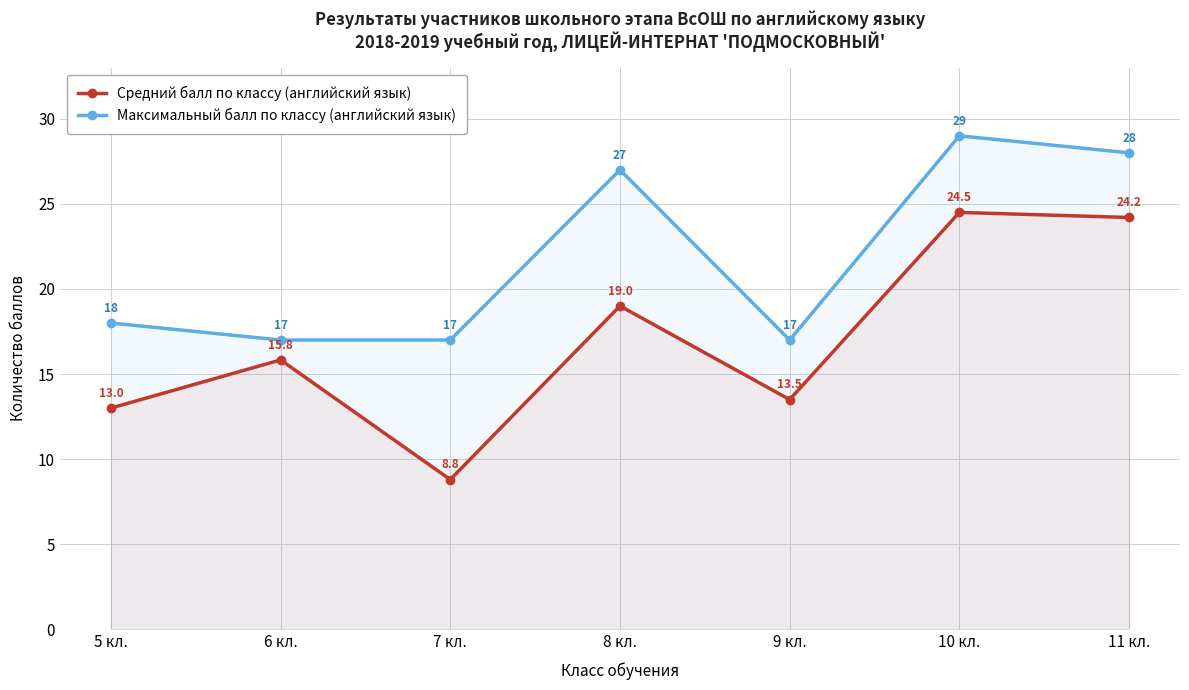

Where is Максимальный балл по классу (английский язык) nearest to the value 23?

8 кл.